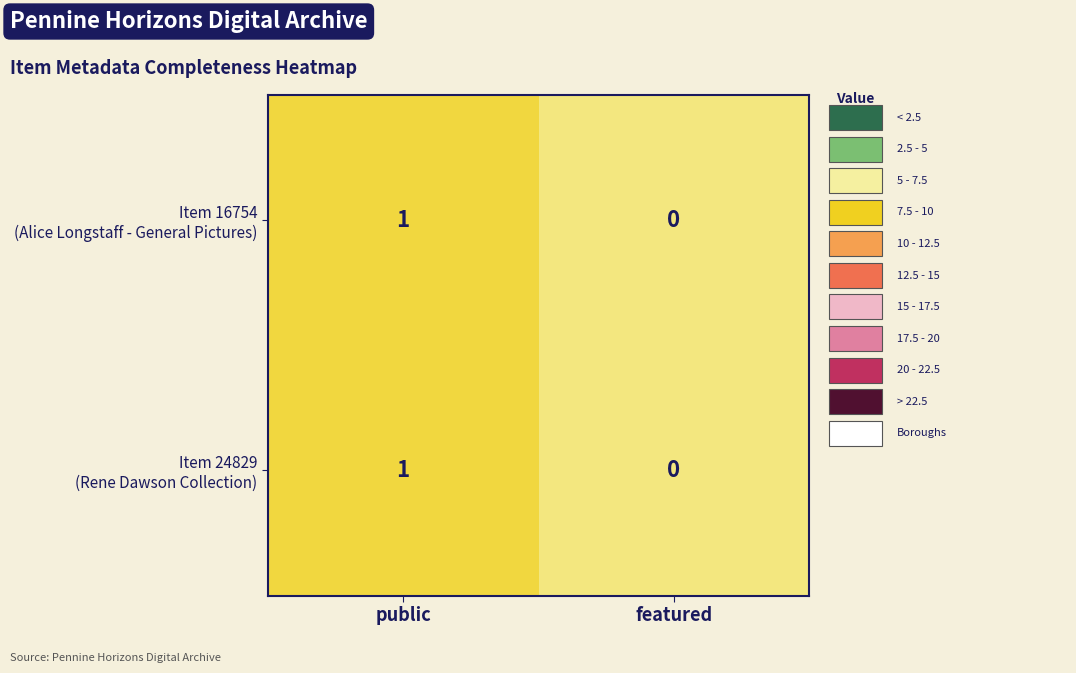

At which category does the chart reach its minimum across all series?

featured